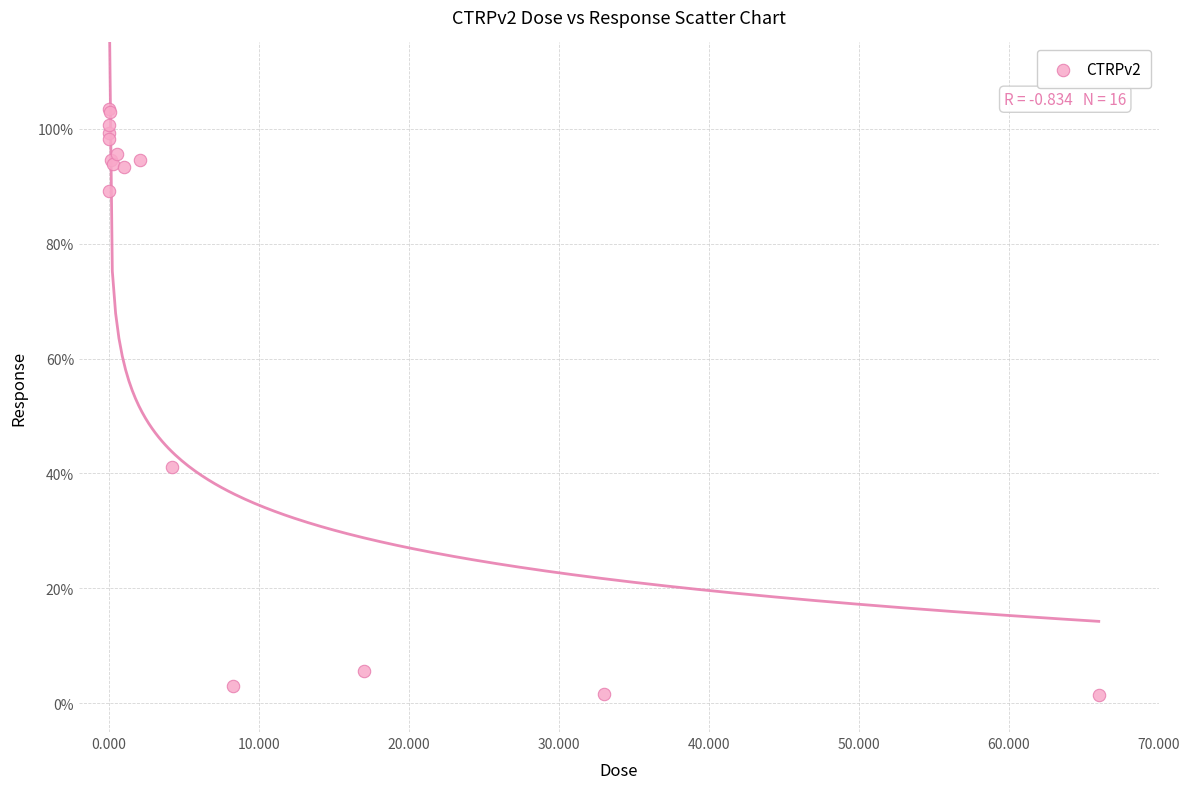

What Y value in the scatter plot is closest to 52?

41.0